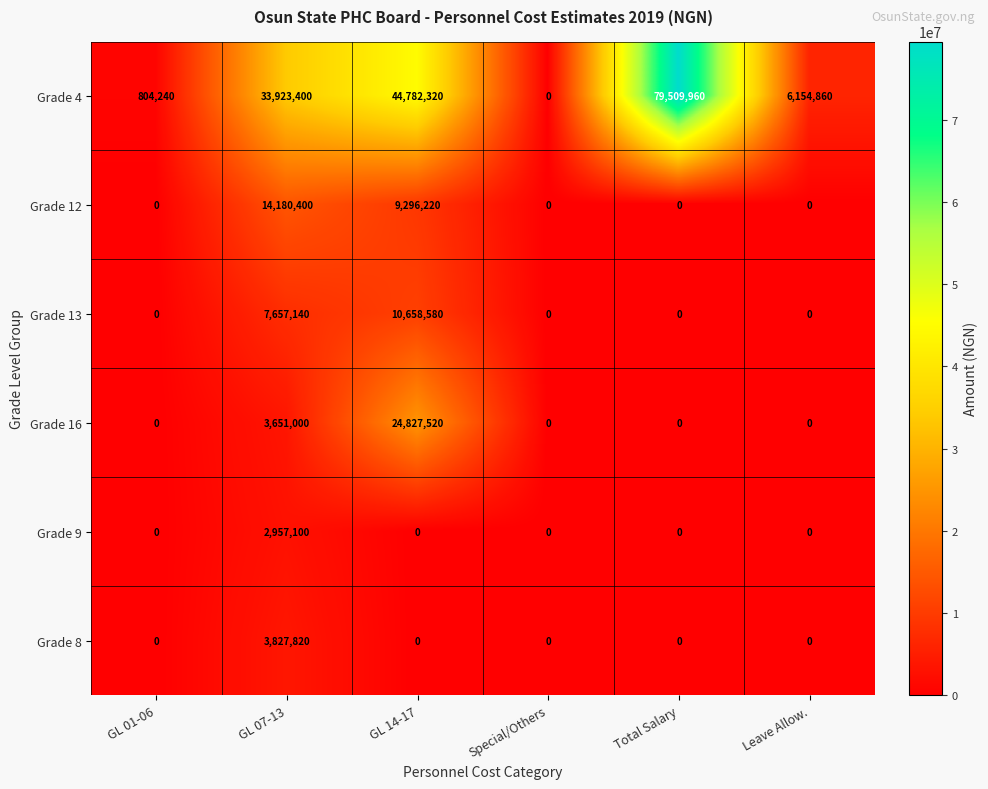

Is it true that Grade 4 equals 804240 at GL 01-06?

True